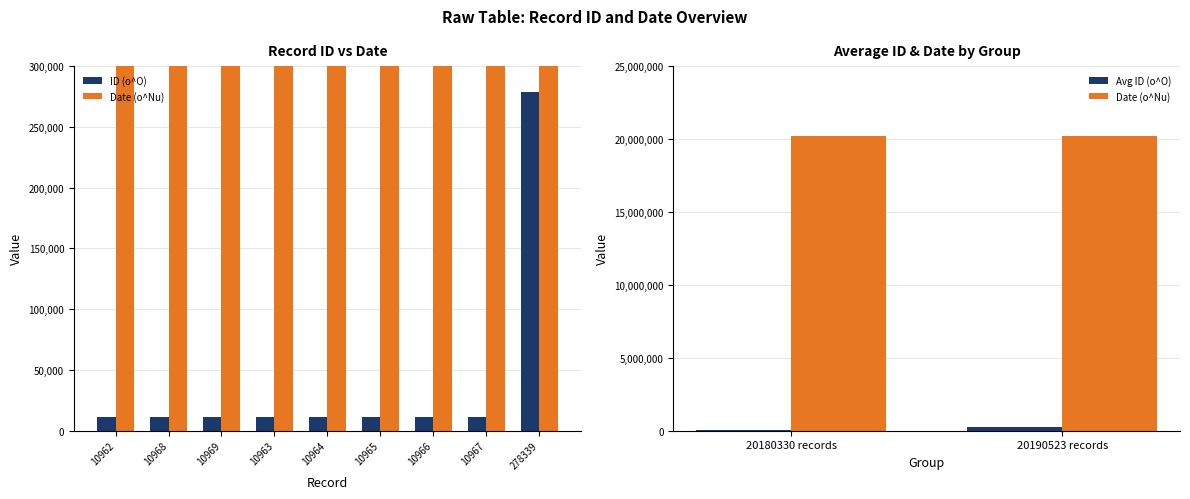

Which has a higher value, 10965 or 10968?

10968